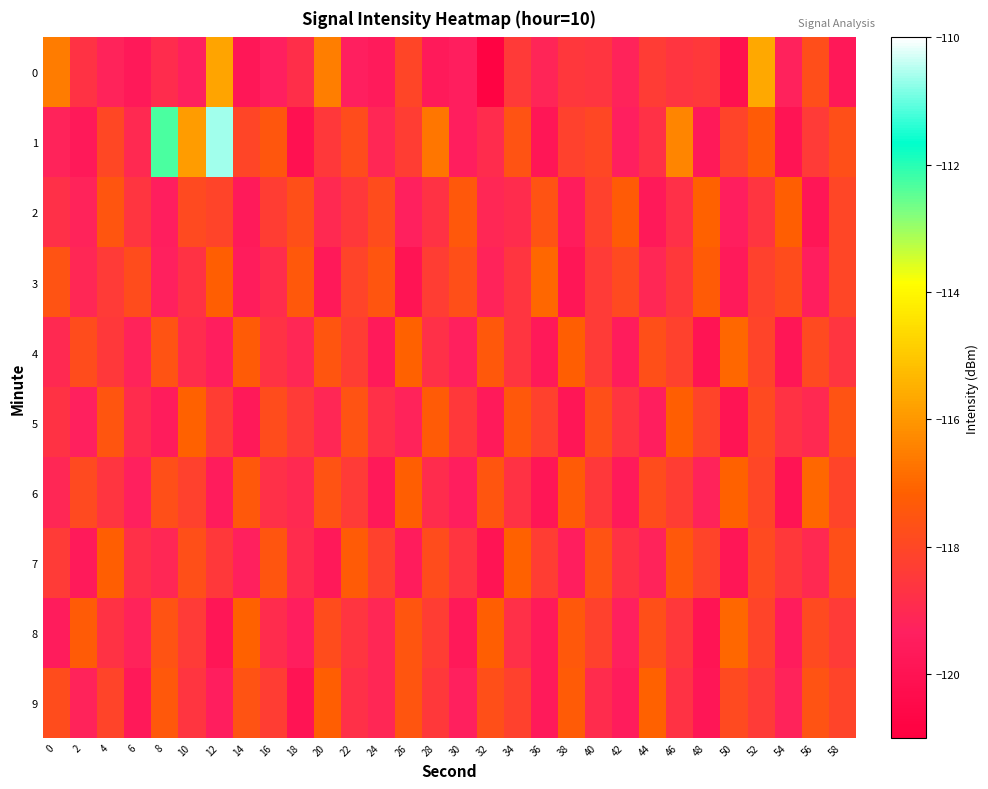

What is the smallest value displayed?

-120.8